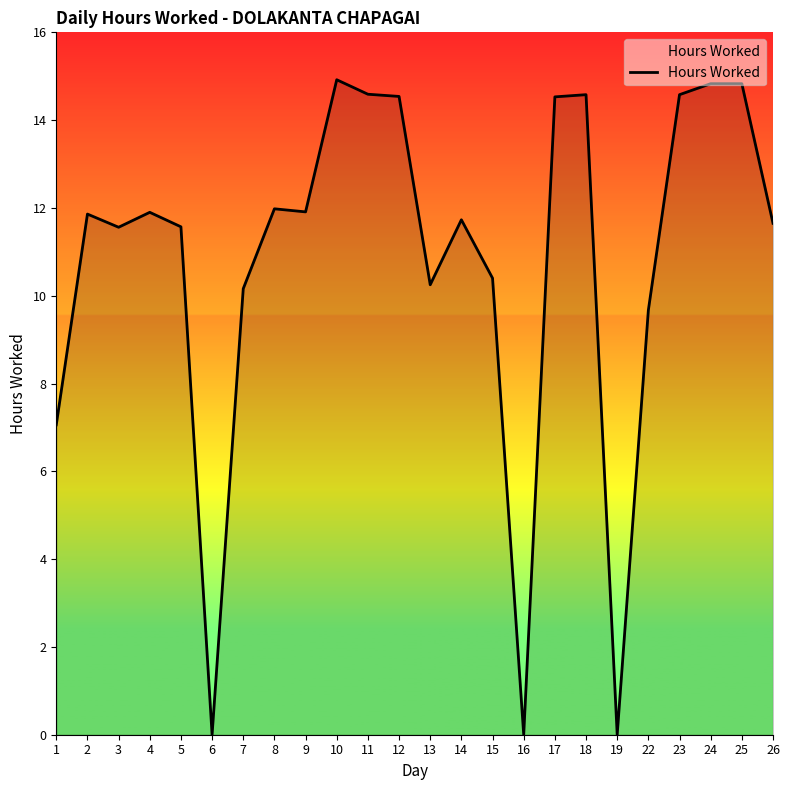

What is the approximate value at 24?

14.8